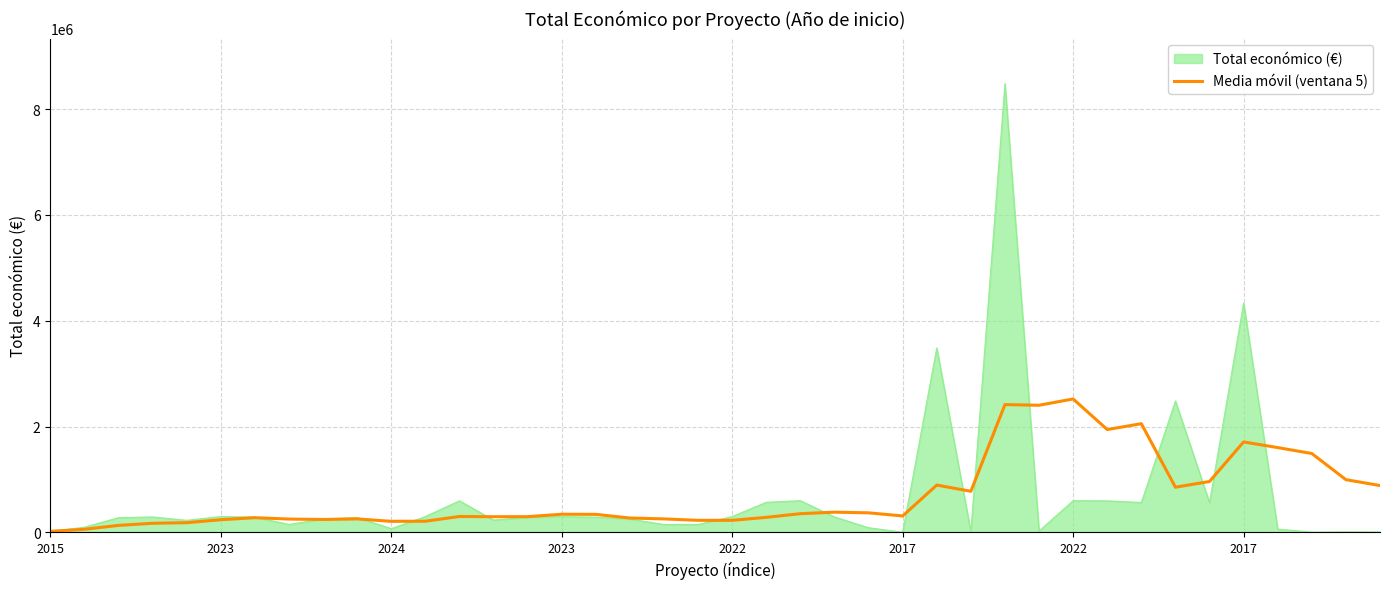

How many lines are shown in the chart?

2